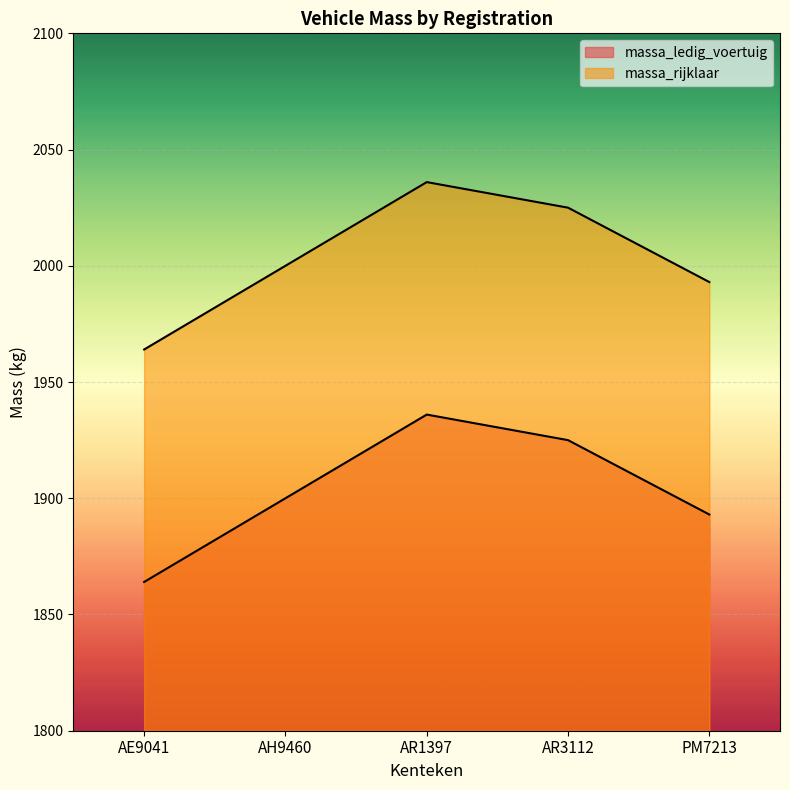

In massa_rijklaar, how many points are higher than both neighbors (excluding endpoints)?

1